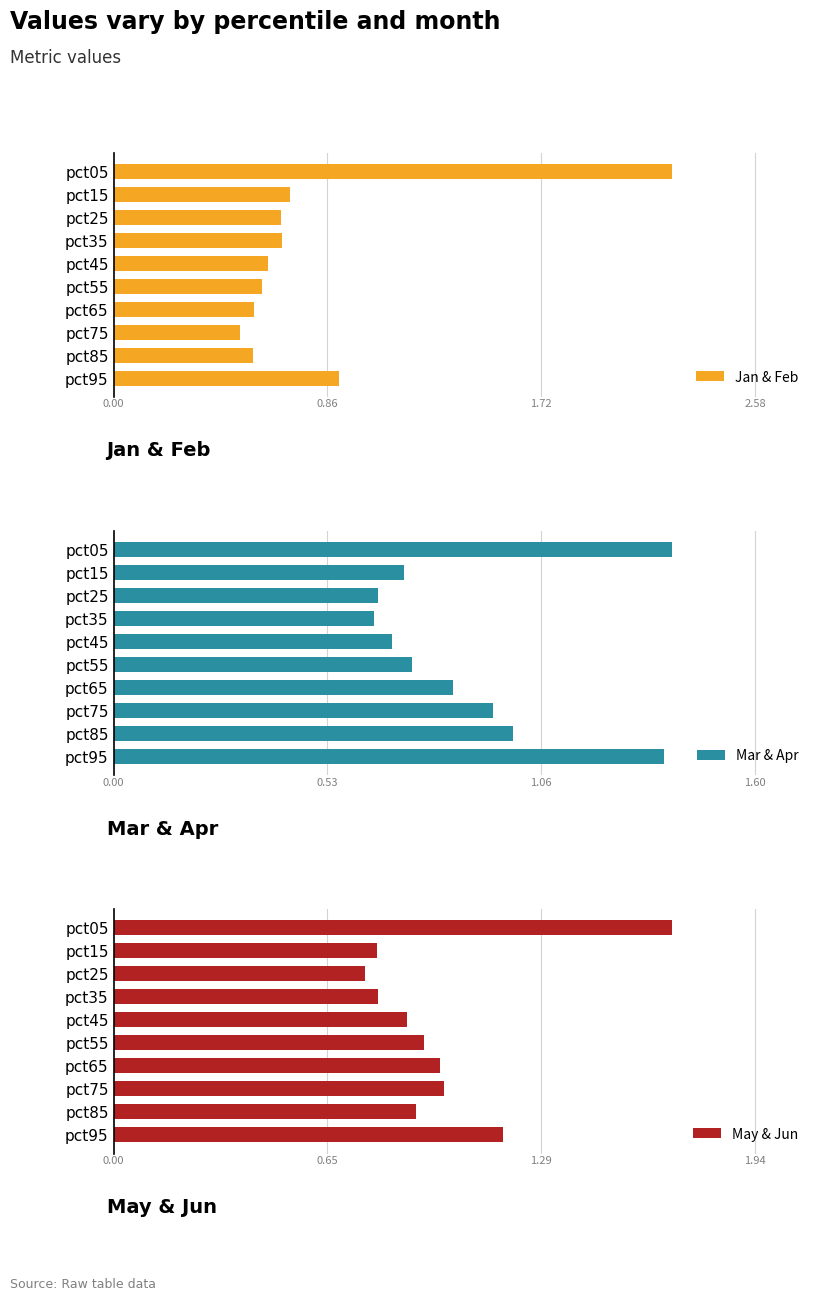

What is the sum of all Jan & Feb values?

8.1